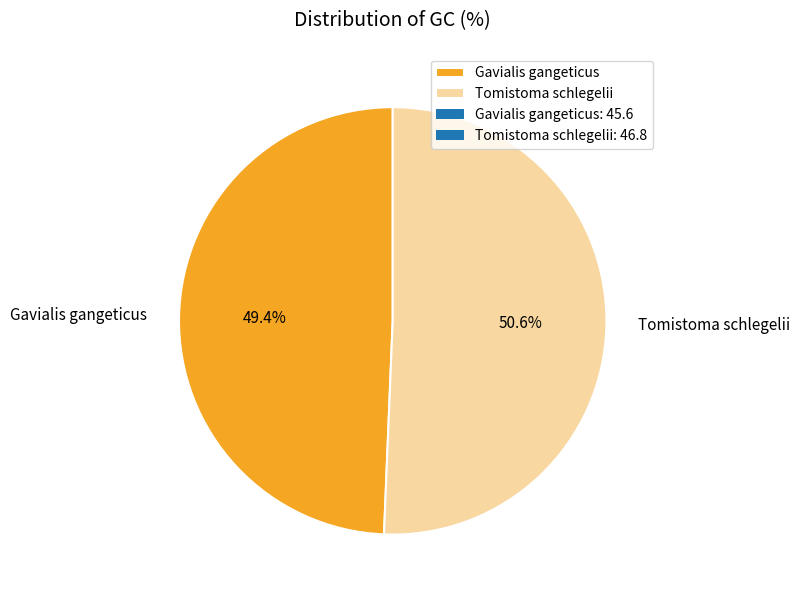

What percentage is the Tomistoma schlegelii slice, to the nearest percent?

51%